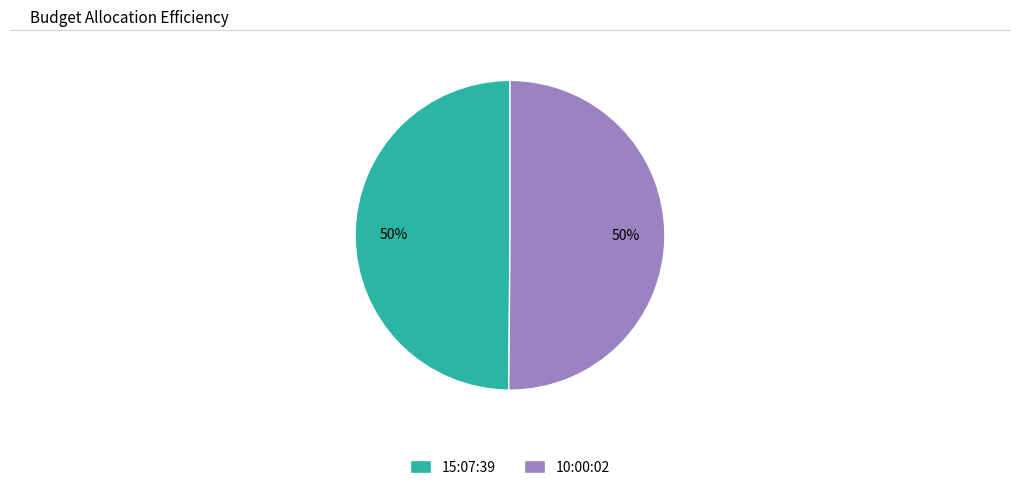

How many slices are in this pie chart?

2